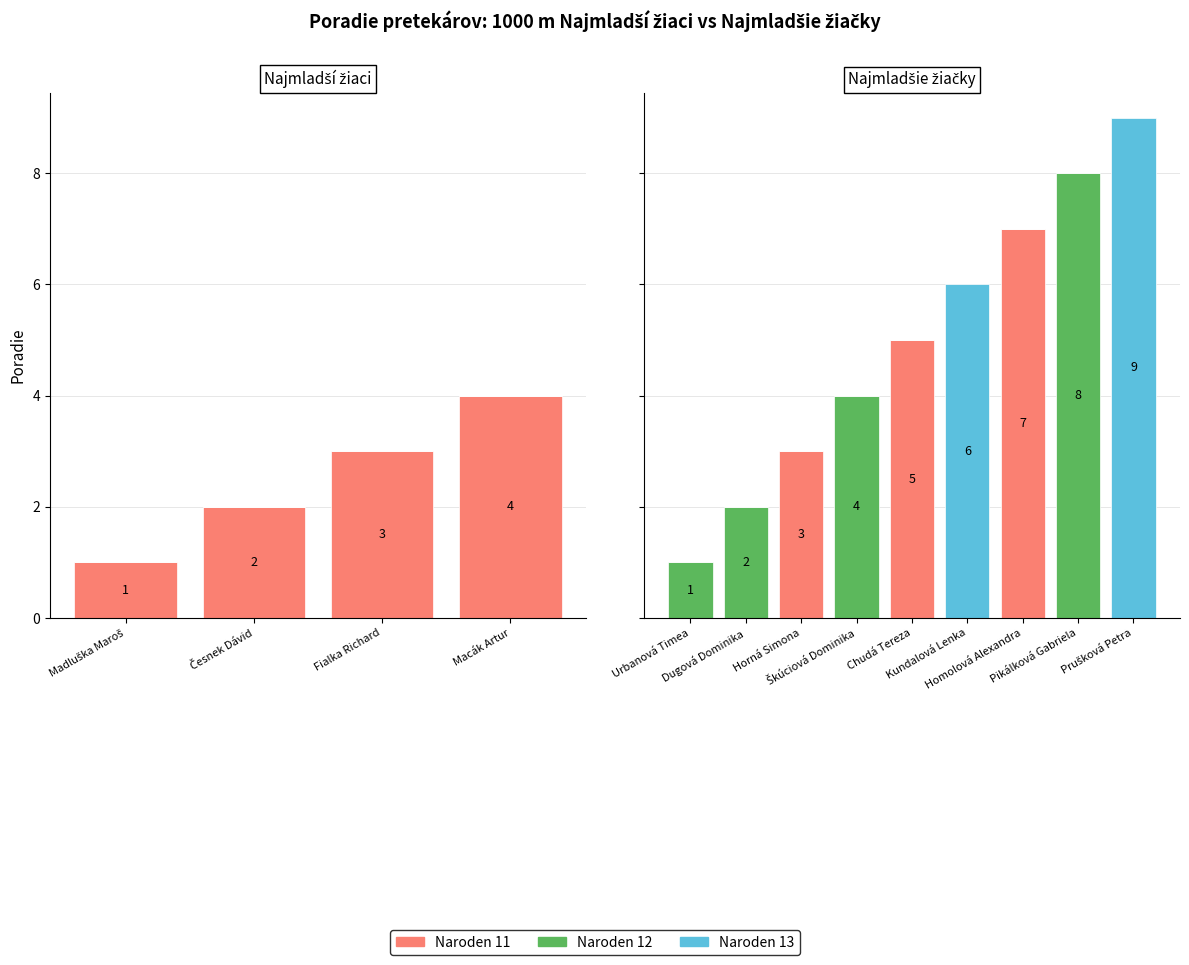

Between Pikálková Gabriela and Kundalová Lenka, which is larger?

Pikálková Gabriela